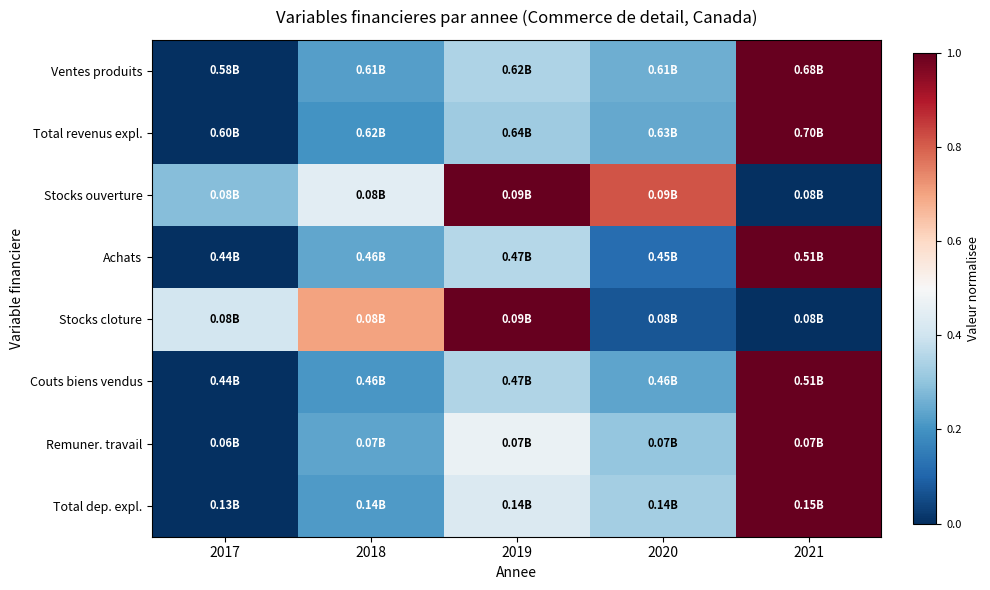

What is the spread (max minus min) of values at 2018?

0.5